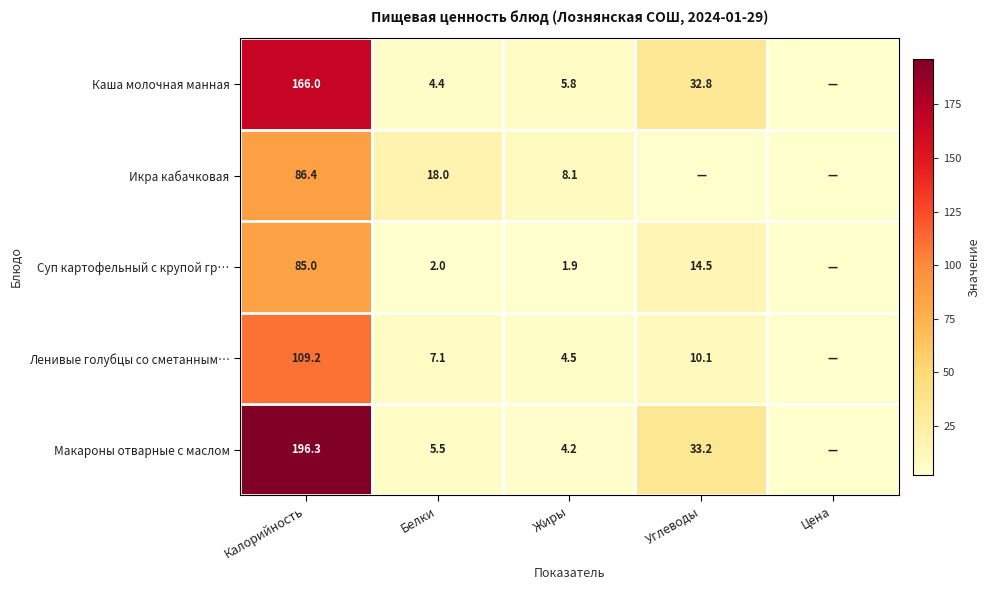

The value of Суп картофельный с крупой гр… at Белки is 2.0. True or false?

True